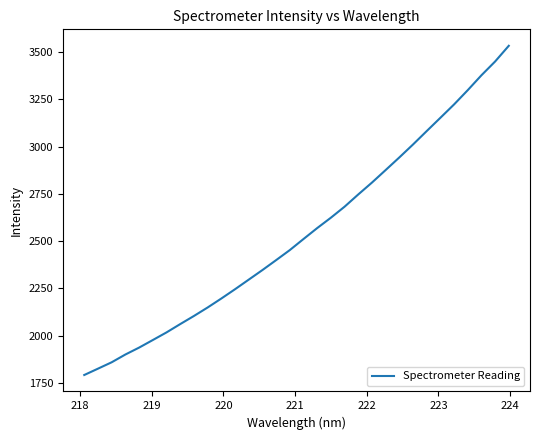

What is the difference between the maximum and minimum values?

1742.4